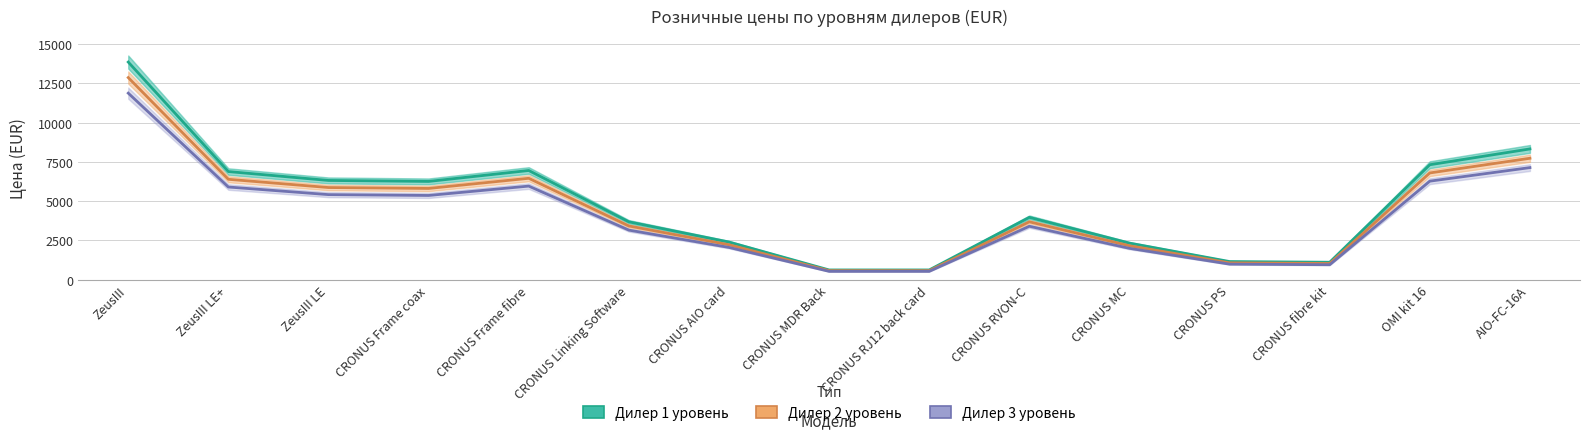

What is the total value across all series at CRONUS MDR Back?

1729.7